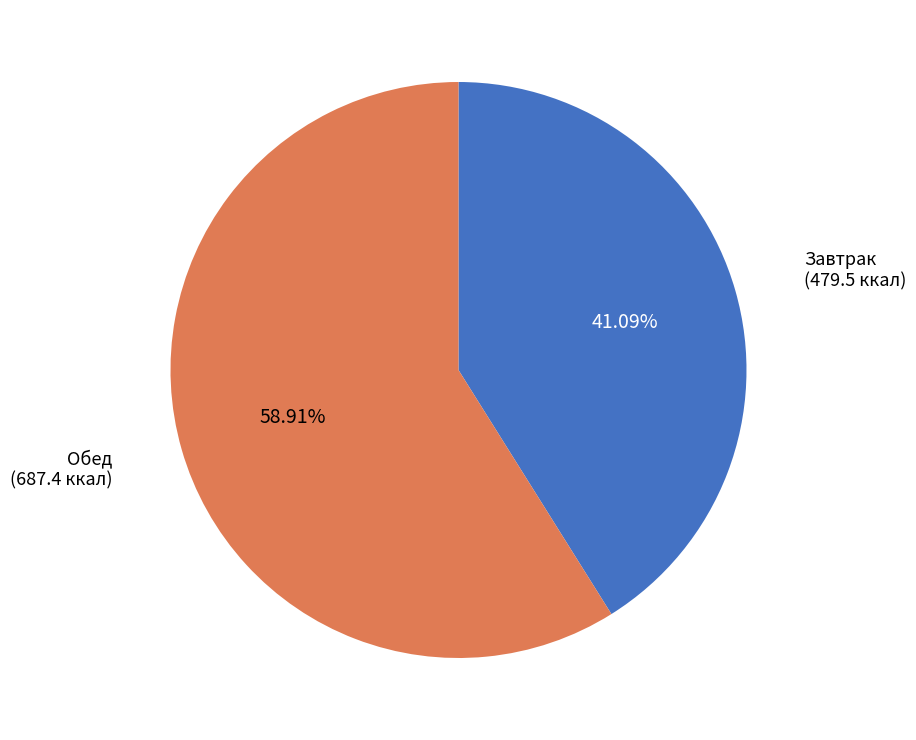

Does any single category account for the majority?

Yes